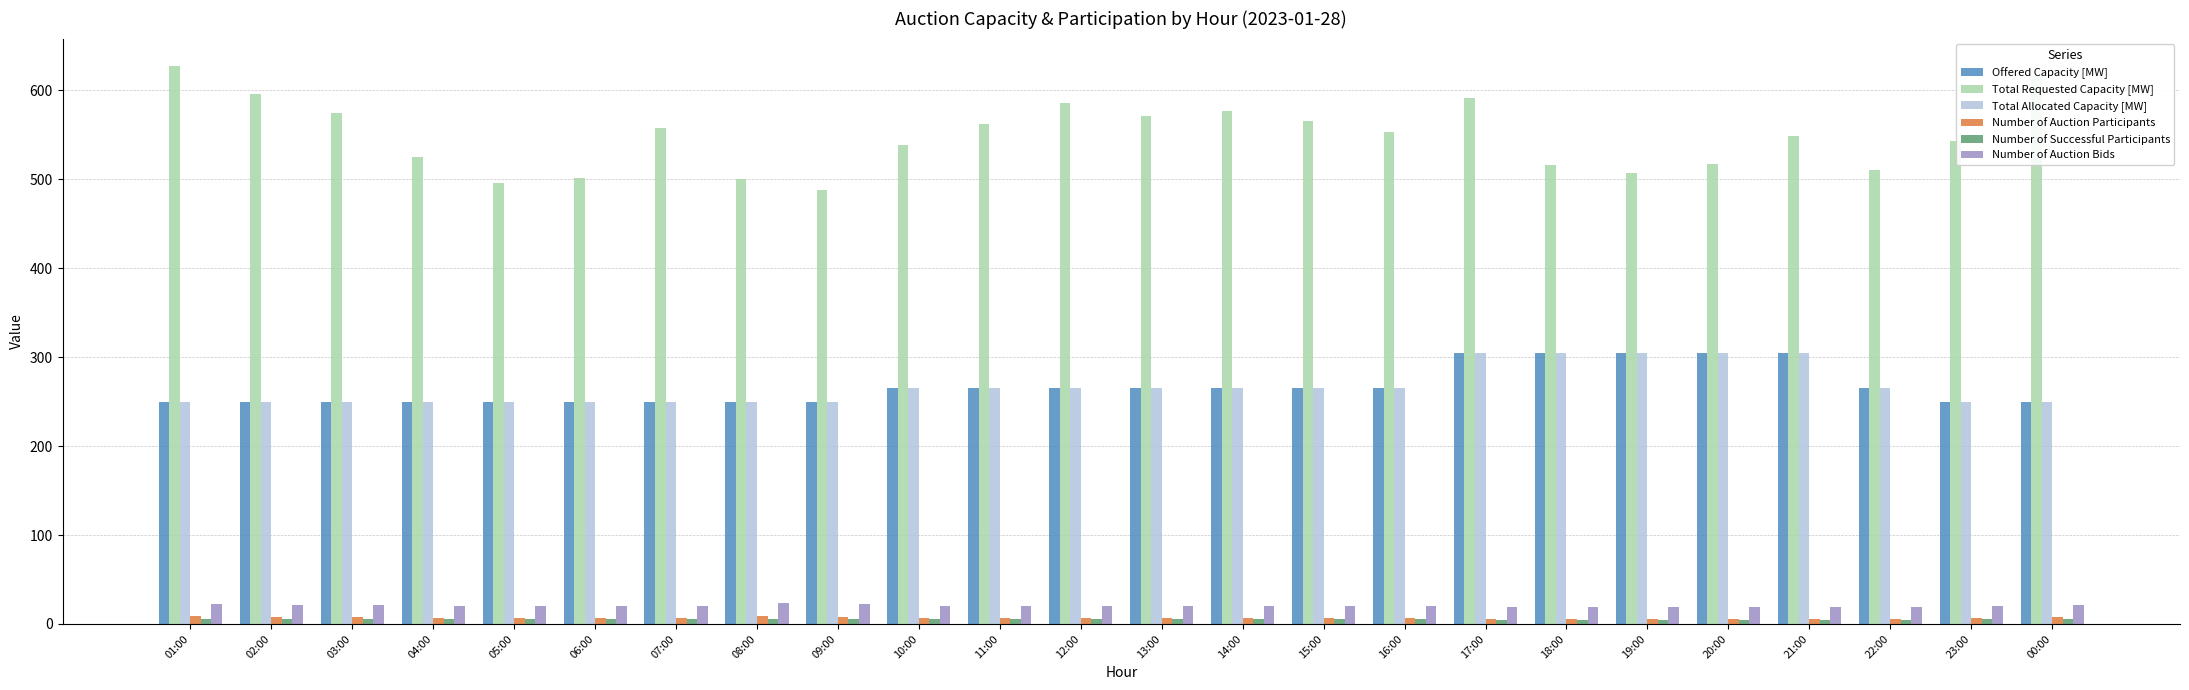

What is the highest value of the Total Allocated Capacity [MW] series?

305